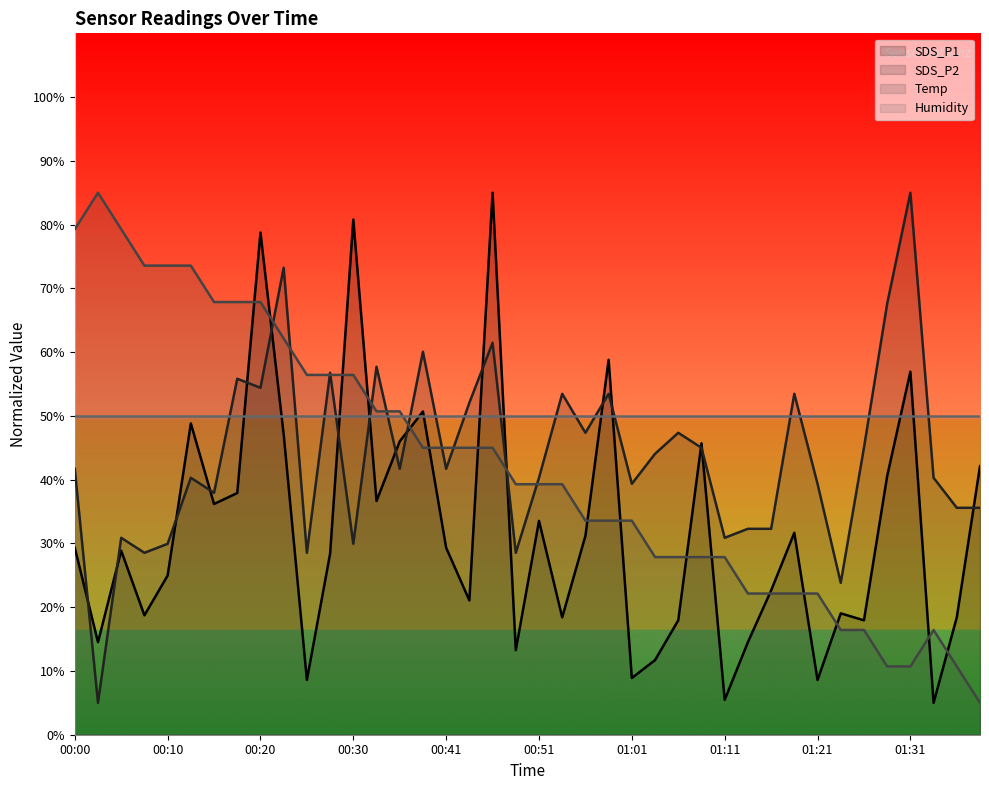

What is the minimum value for SDS_P1?

5.0